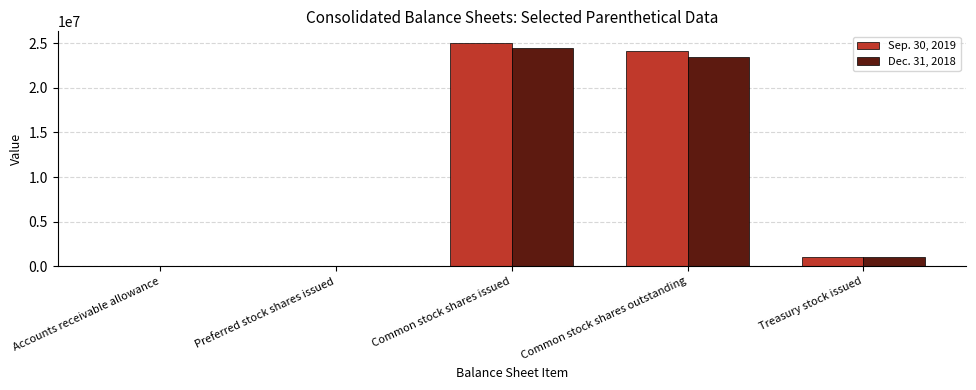

Is the value of Sep. 30, 2019 at Common stock shares outstanding greater than the value of Dec. 31, 2018 at Treasury stock issued?

Yes